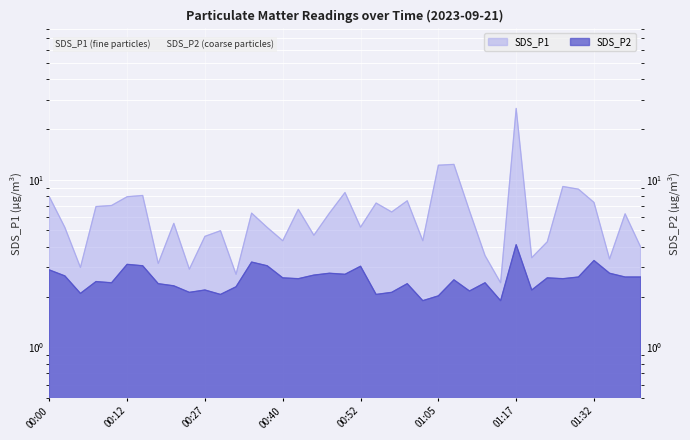

What is the value of the SDS_P2 point at the 14th from the left?

3.2